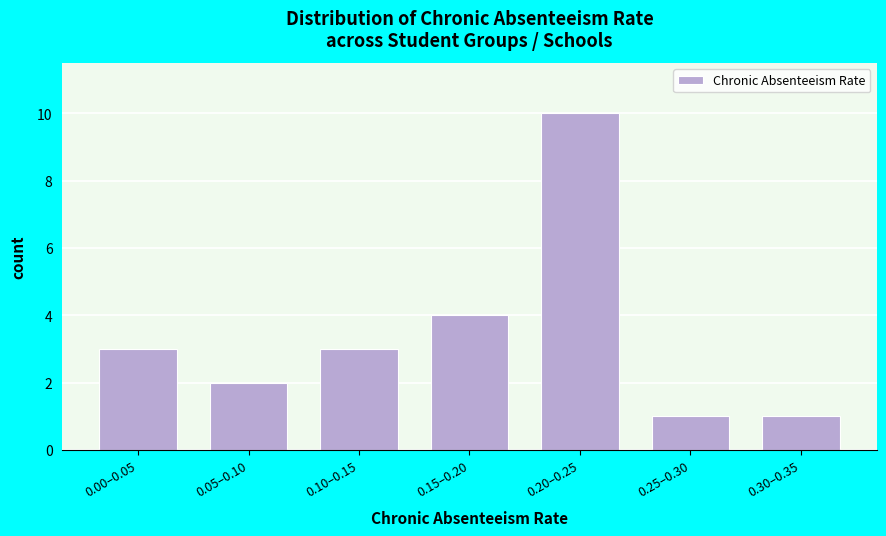

Reading left to right, what are all the values shown in this chart?

3	2	3	4	10	1	1